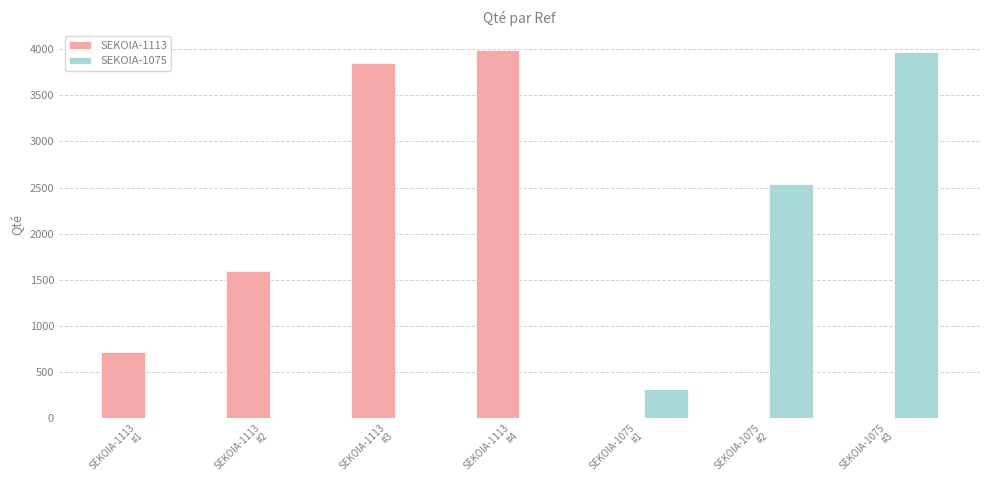

How many values in the SEKOIA-1075 series exceed 0?

3